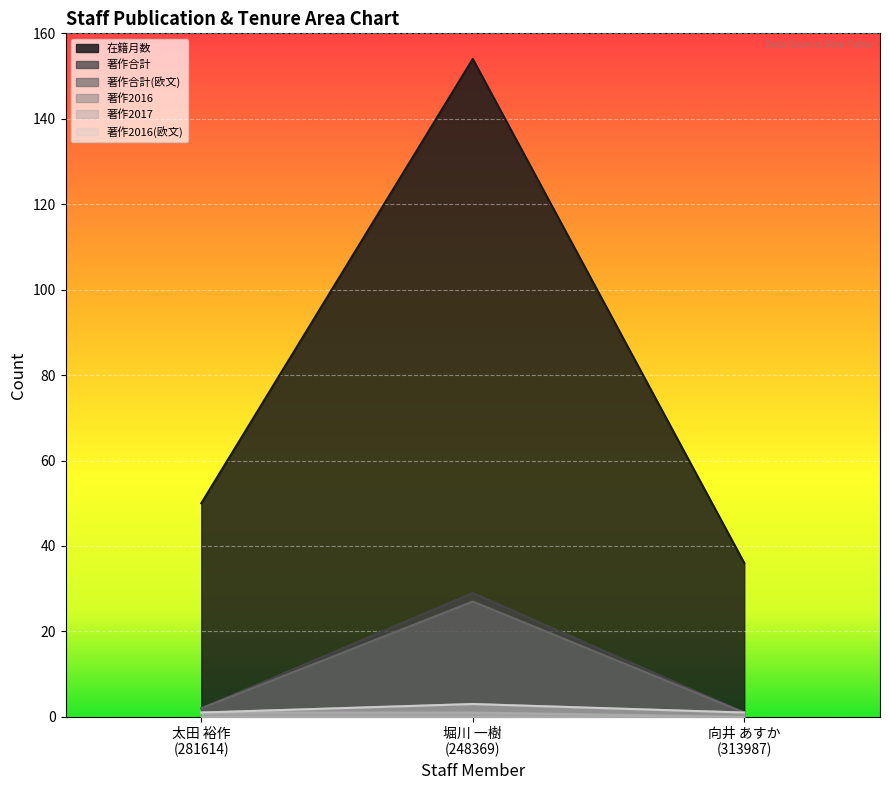

How many values in the 在籍月数 series are below 50?

1